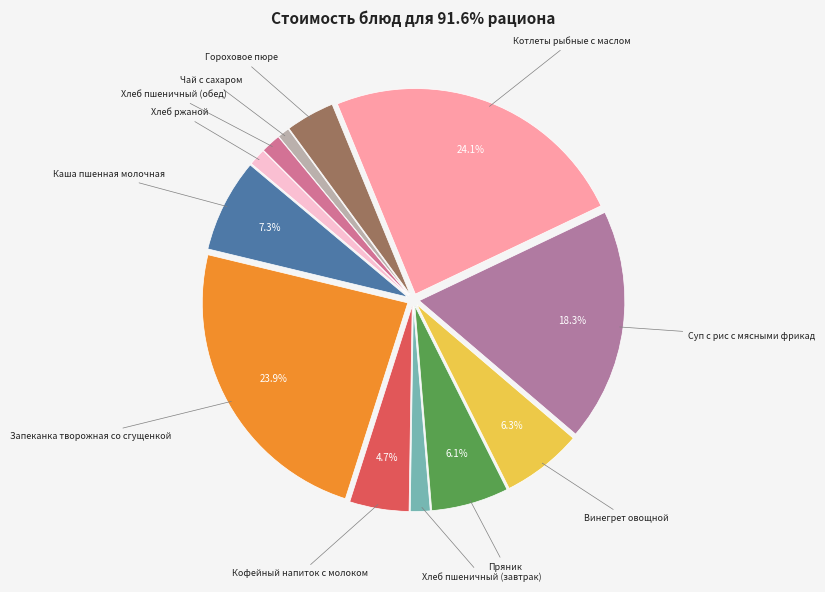

Is the sum of Хлеб пшеничный (обед) and Гороховое пюре greater than half?

No